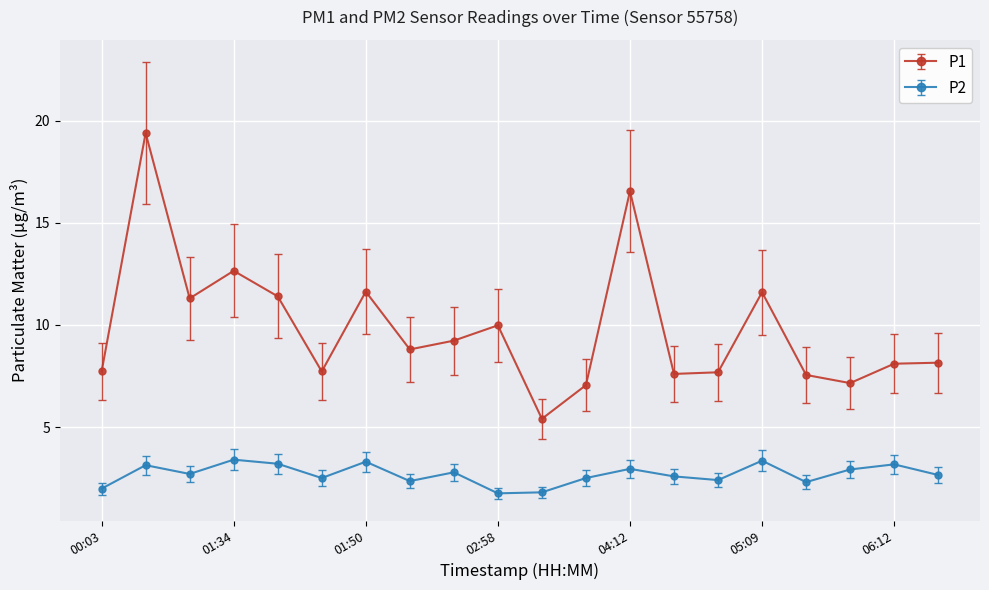

Count the number of data series in this chart.

2